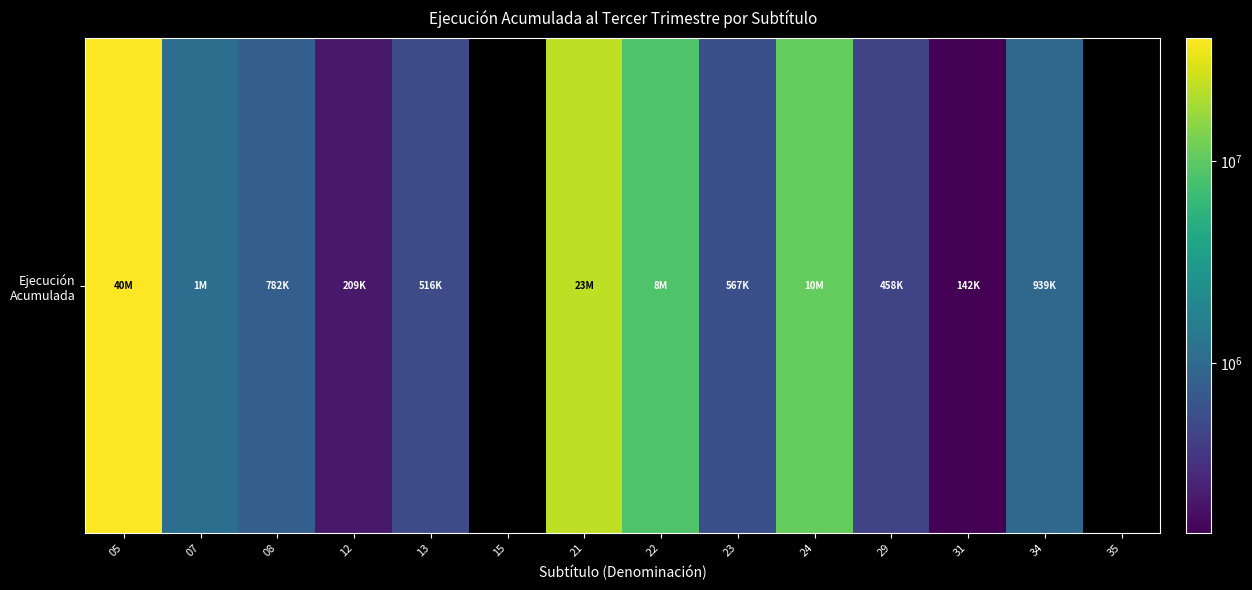

List the labels in order of value, smallest first.

15, 35, 31, 12, 29, 13, 23, 08, 34, 07, 22, 24, 21, 05